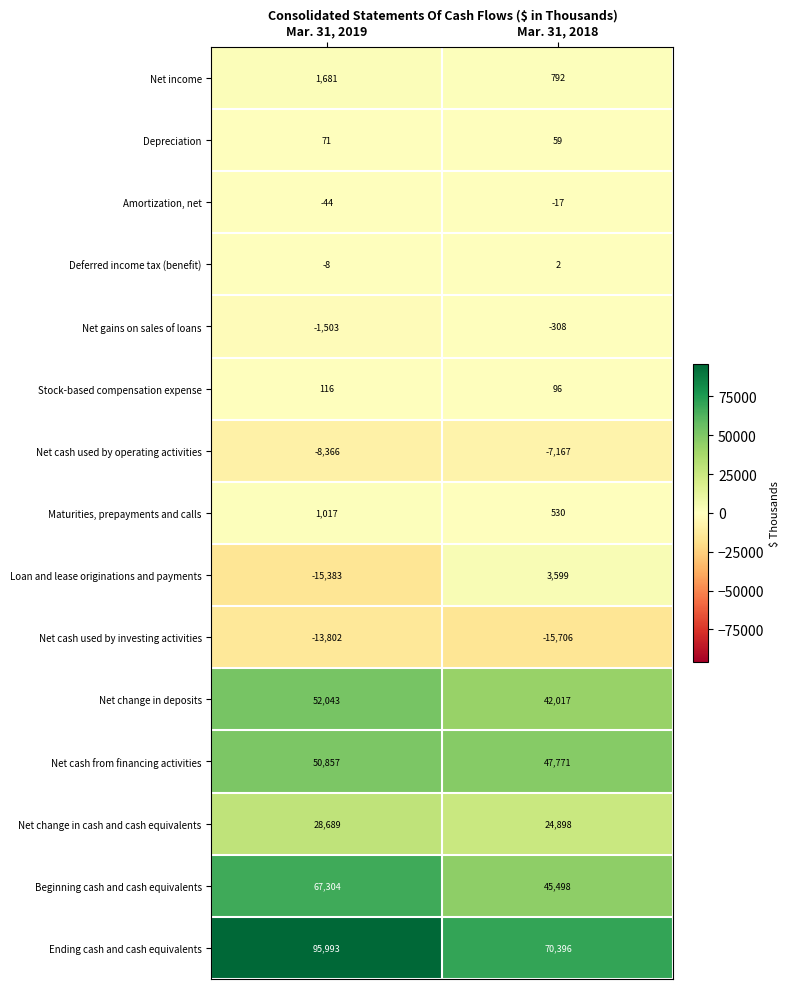

What is the greatest value displayed?

95993